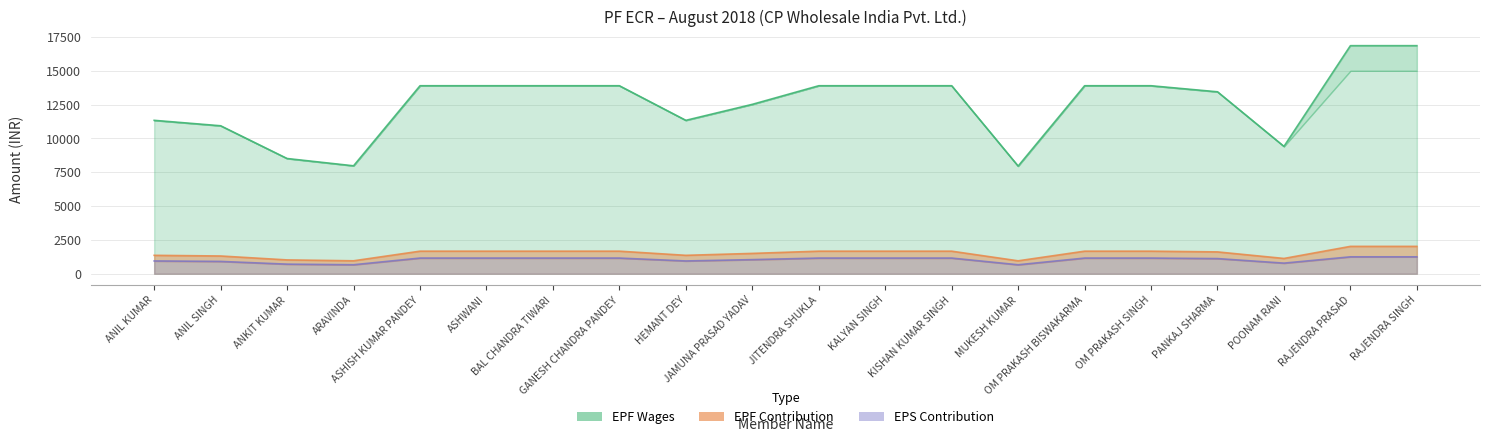

Which category has the highest value across all series?

RAJENDRA PRASAD